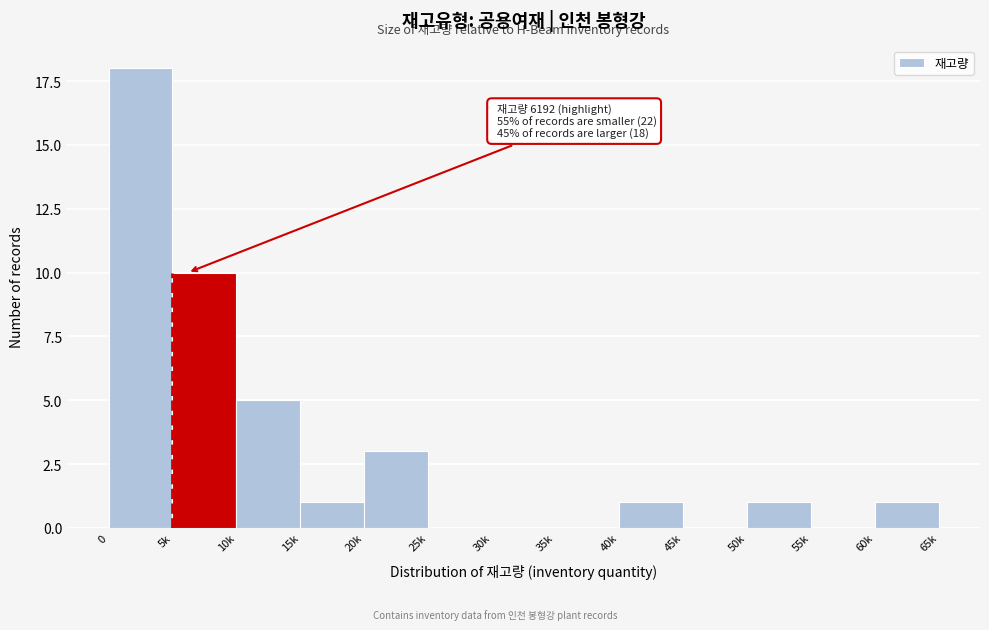

Reading left to right, list all the values displayed in this chart.

0=18	5k=10	10k=5	15k=1	20k=3	25k=0	30k=0	35k=0	40k=1	45k=0	50k=1	55k=0	60k=1